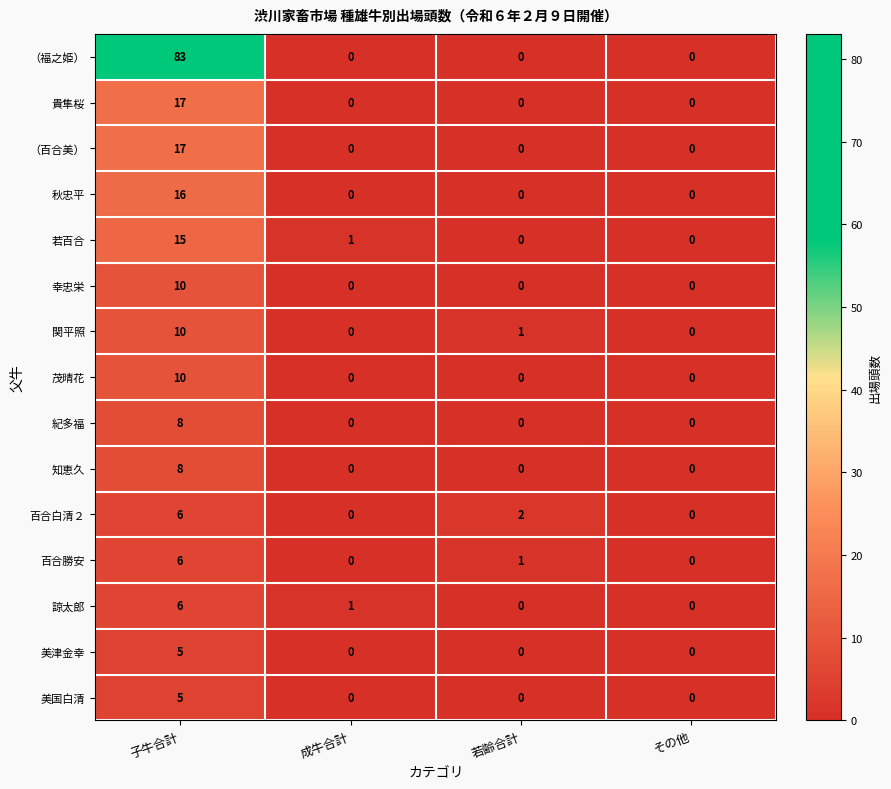

How many data points does each series have?

4